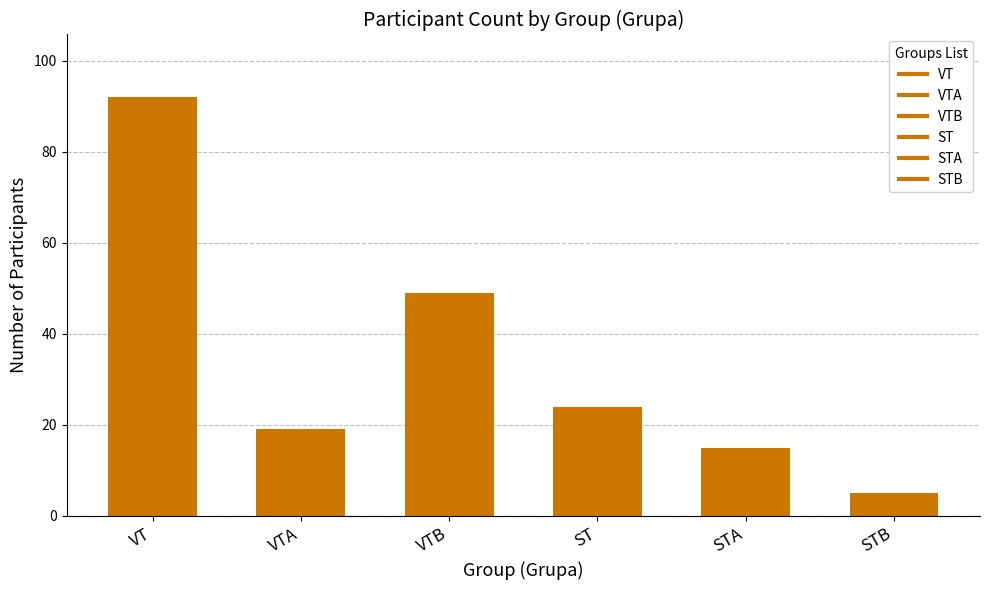

Rank the categories by value from lowest to highest.

STB, STA, VTA, ST, VTB, VT